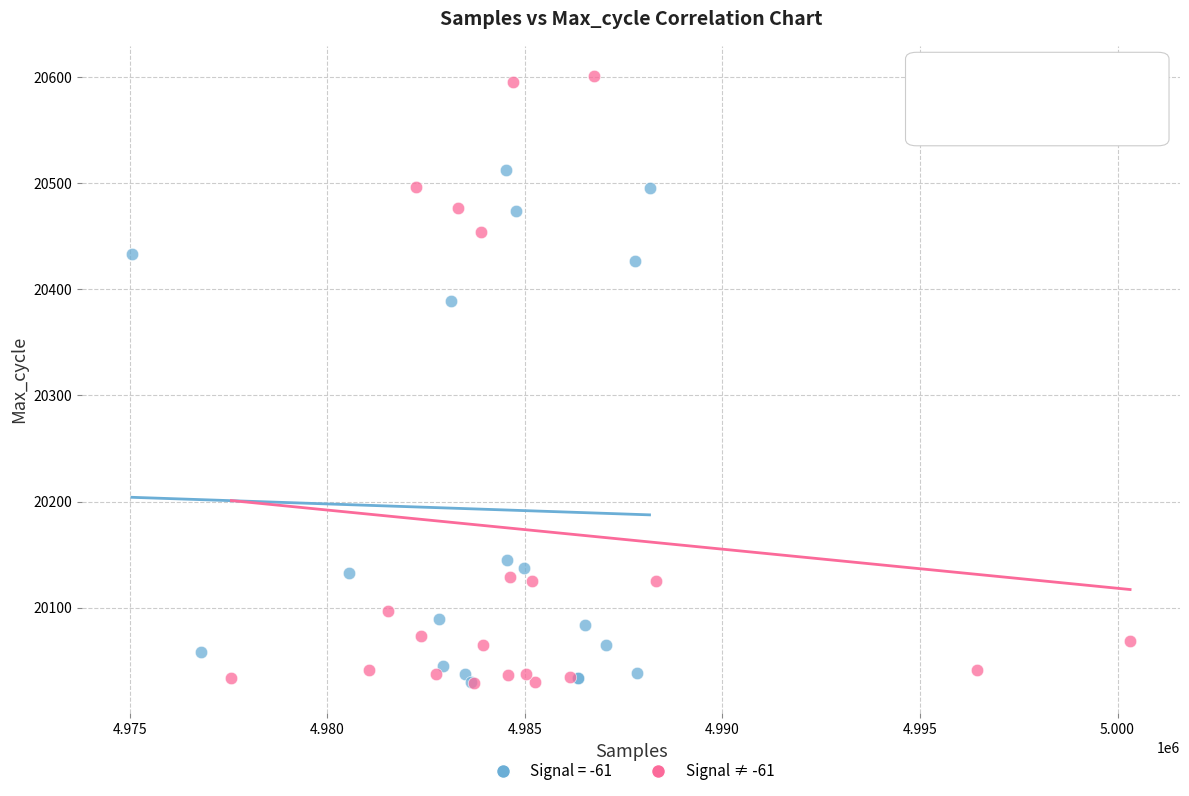

Which series reaches the maximum Y coordinate?

Signal ≠ -61